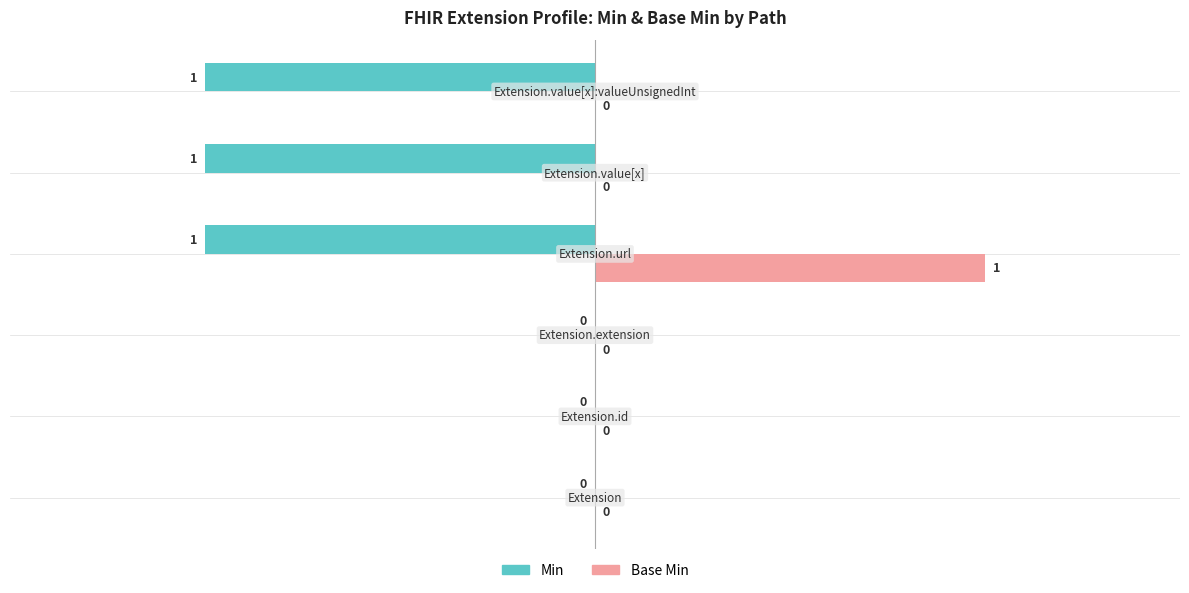

Which series has the largest total across all categories?

Base Min